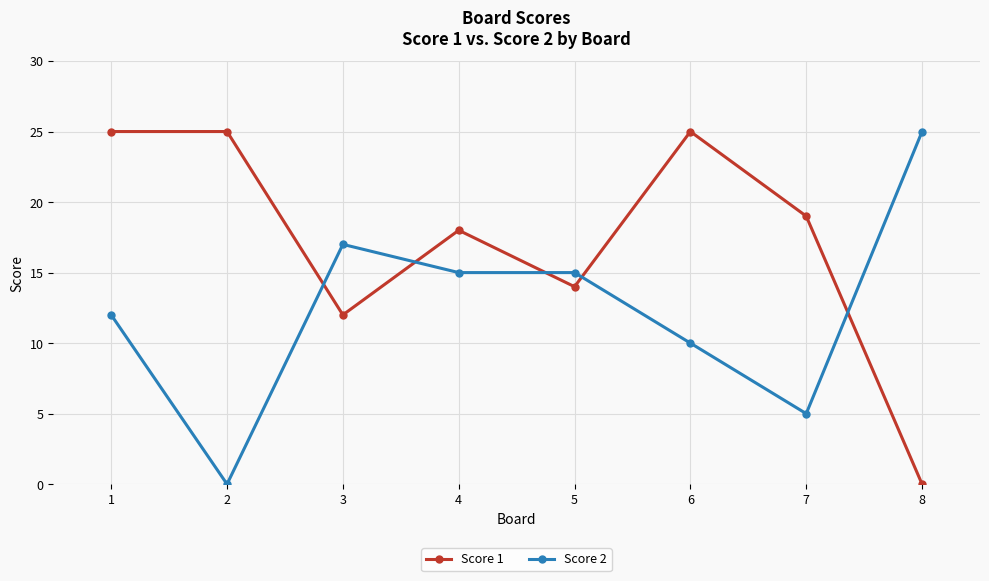

Reading left to right, what are all the values shown in this chart?

Score 1: 25	25	12	18	14	25	19	0
Score 2: 12	0	17	15	15	10	5	25